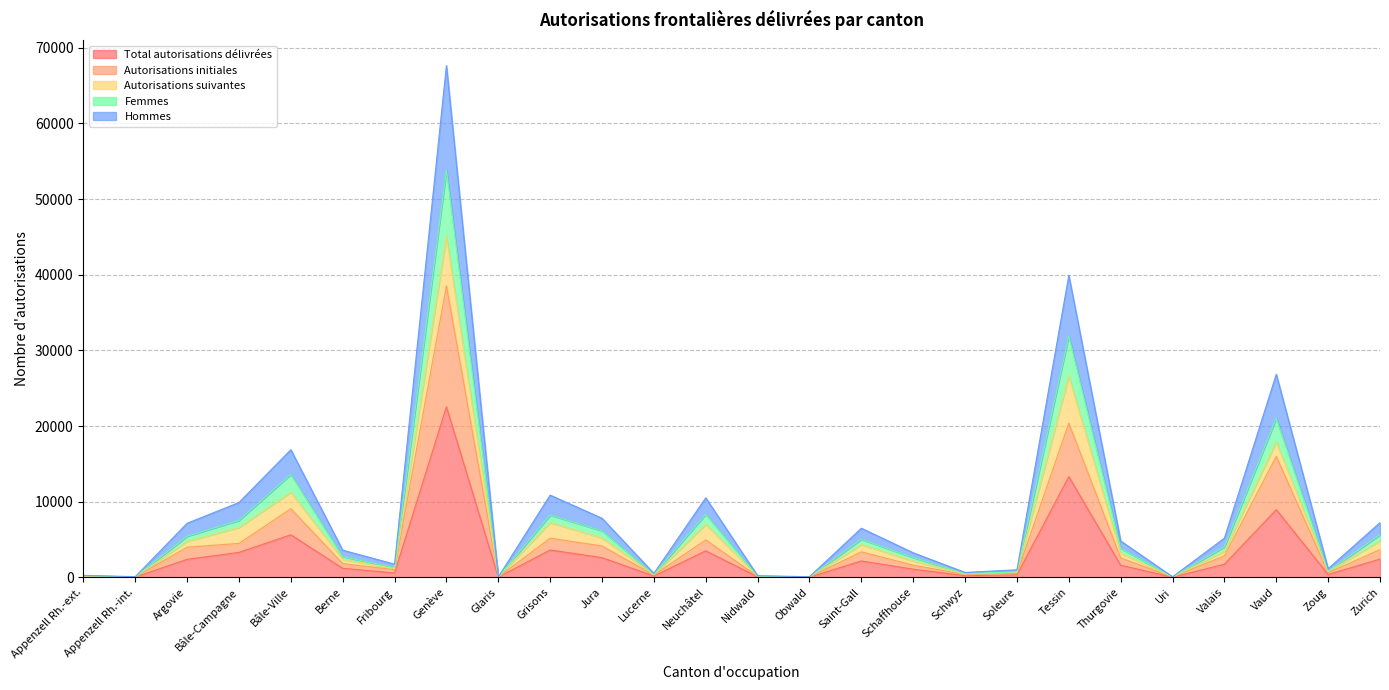

Which category has the highest value in the Total autorisations délivrées series?

Genève